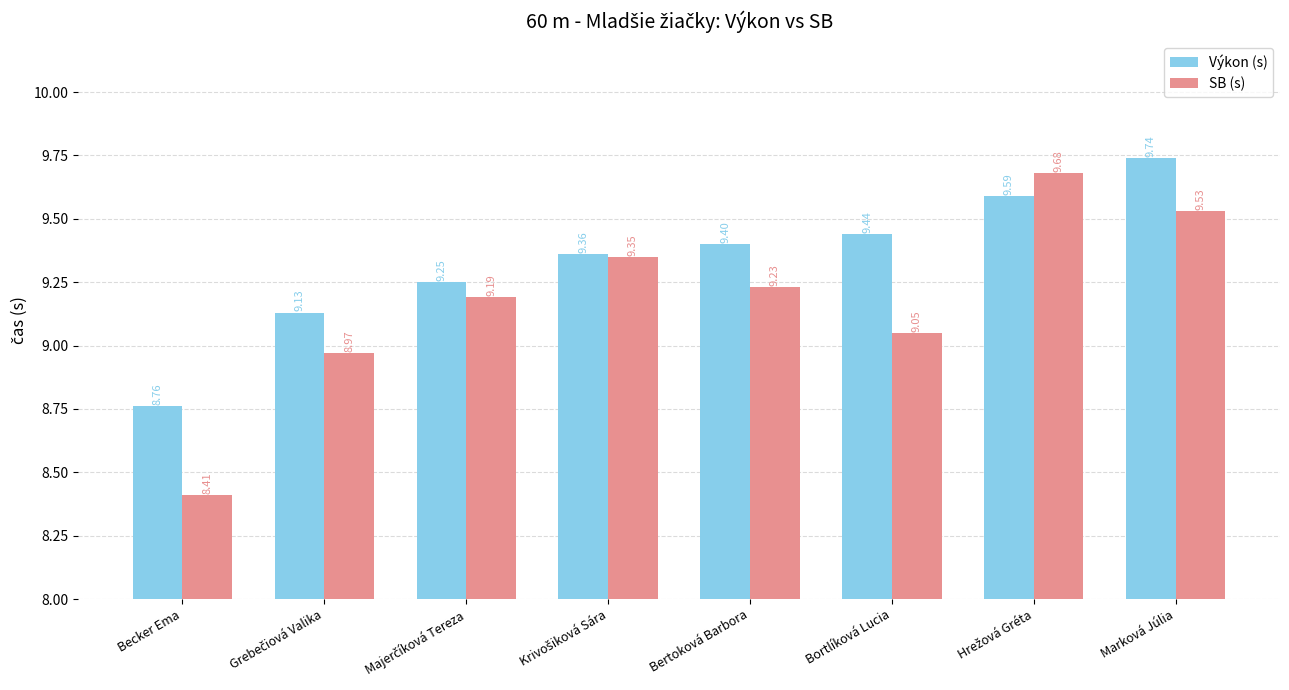

What is the difference between the maximum and minimum values in the Výkon (s) series?

1.0